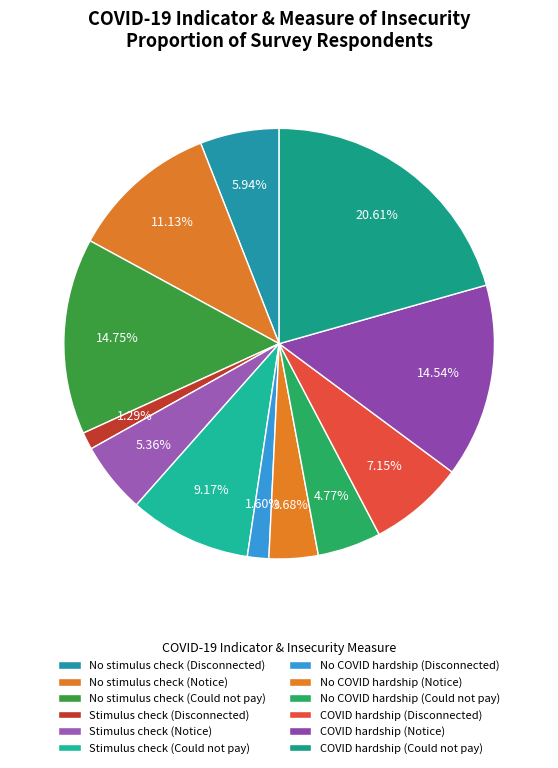

To the nearest percent, what portion does Stimulus check (Disconnected) represent?

1%